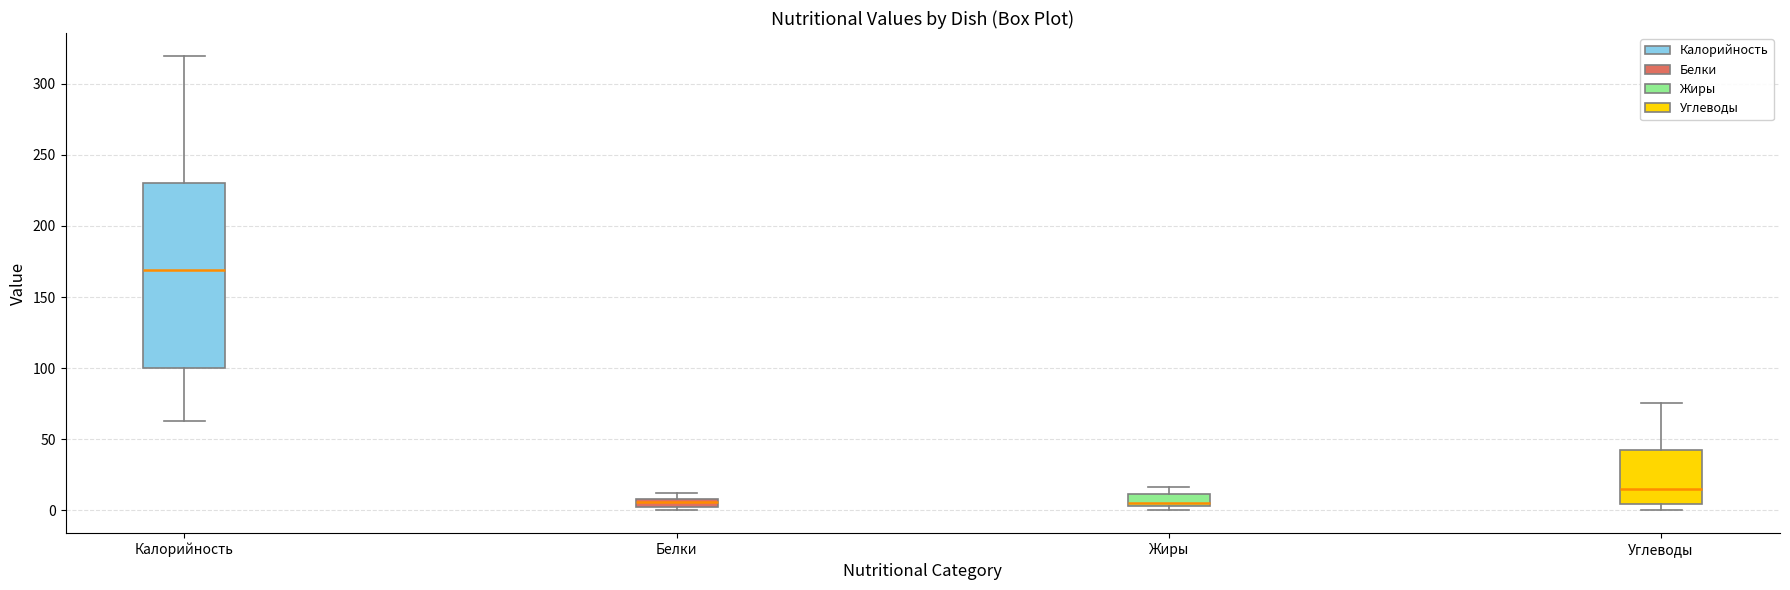

Which box is the tallest, from its lower edge to its upper edge?

Калорийность